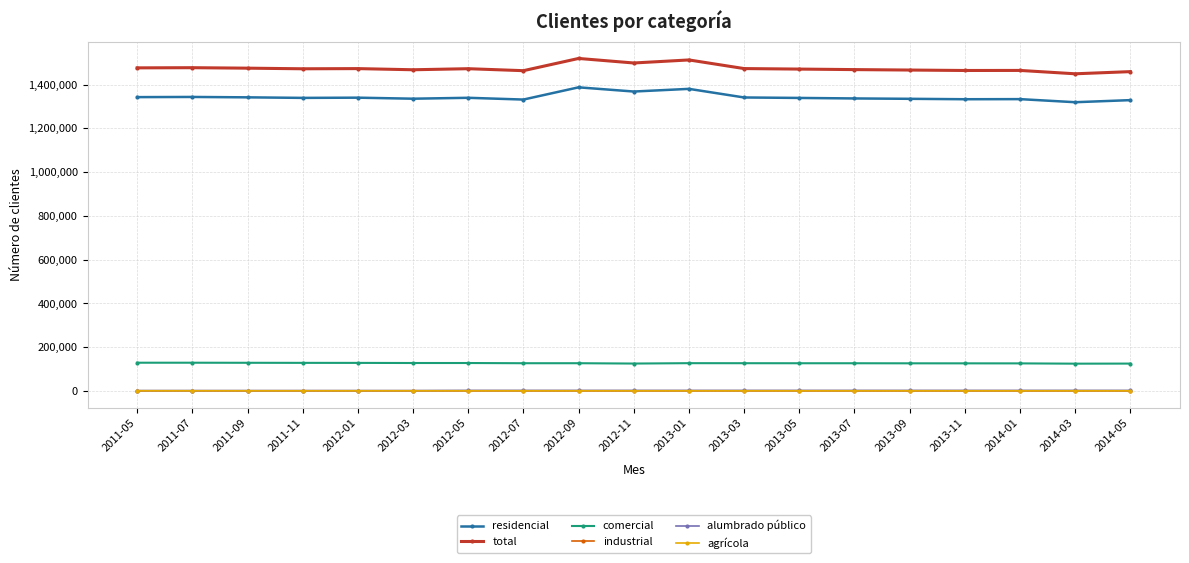

True or false: residencial and agrícola cross at least once.

False